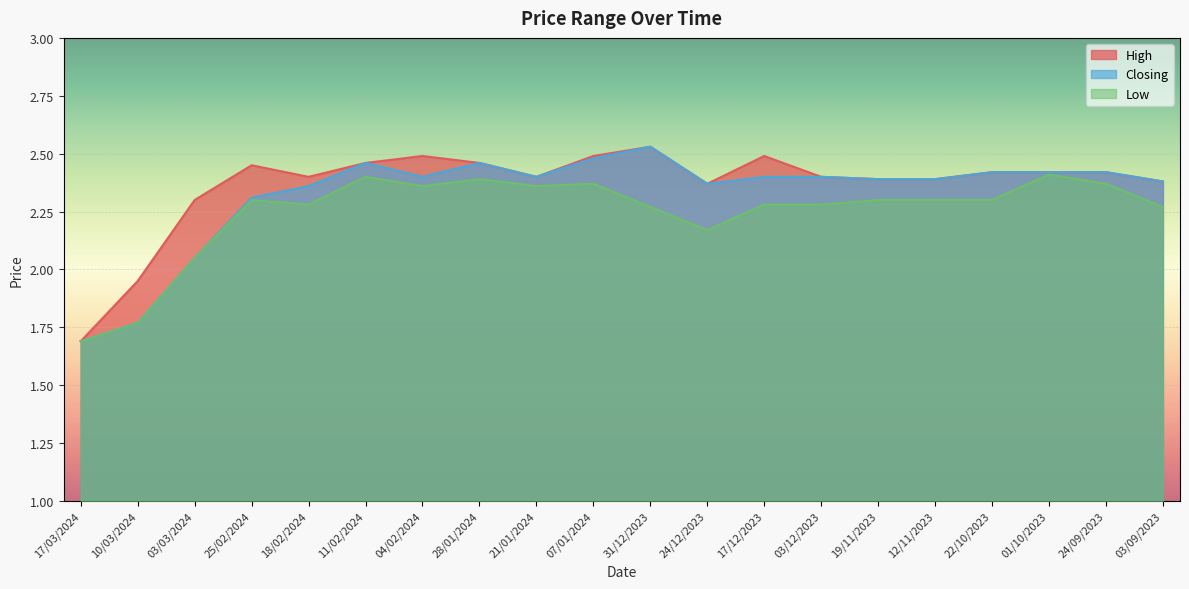

What are all the series names shown in the legend?

High, Closing, Low